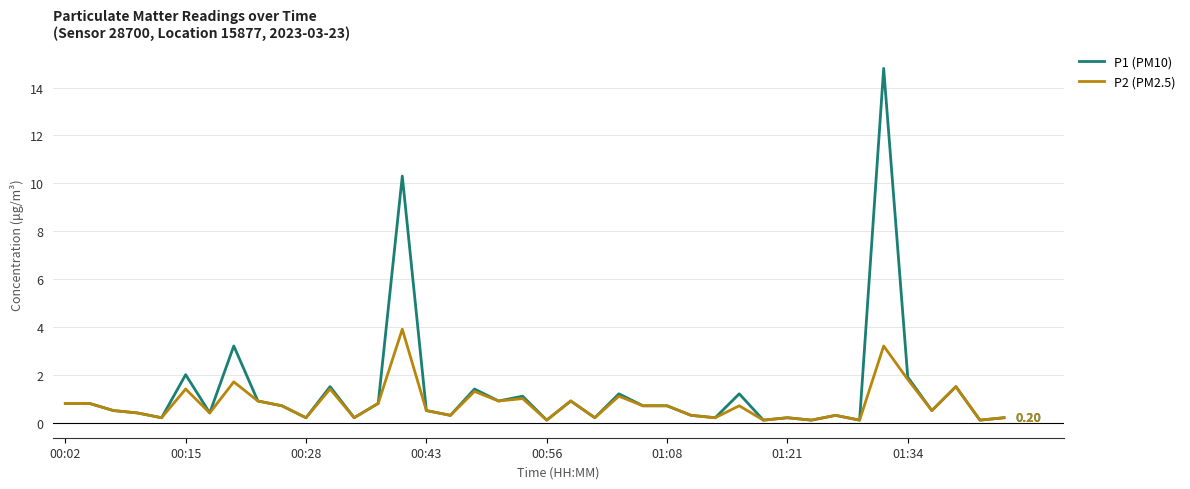

Rank the series by their average value, from lowest to highest.

P2 (PM2.5), P1 (PM10)